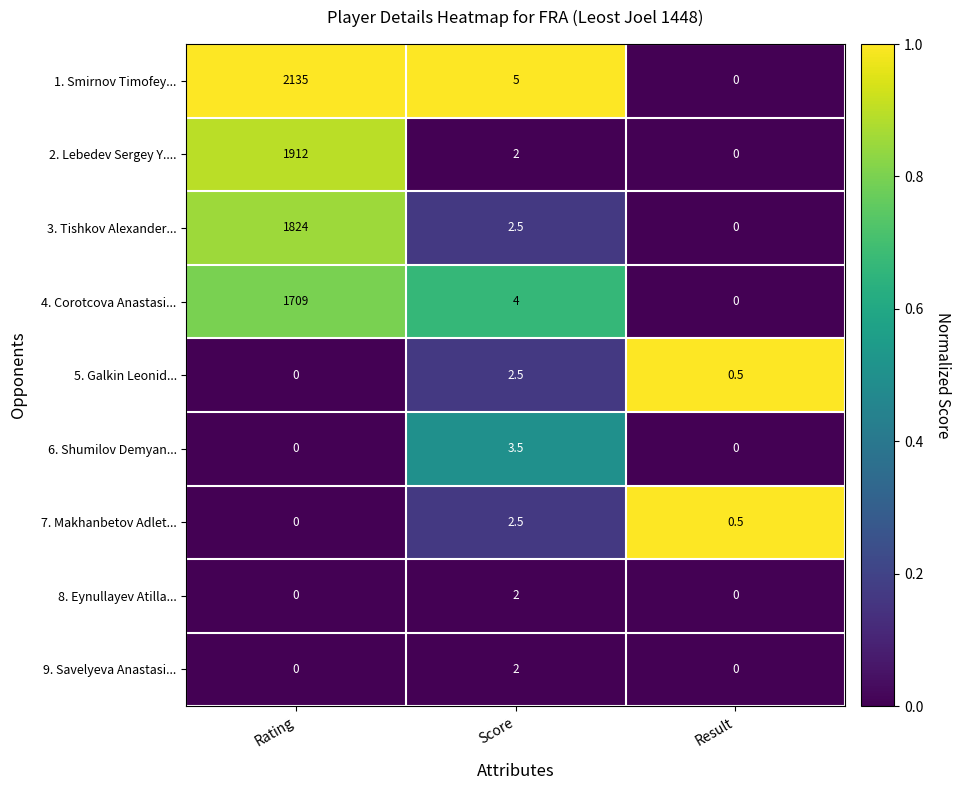

Where is 7. Makhanbetov Adlet... nearest to the value 1?

Result